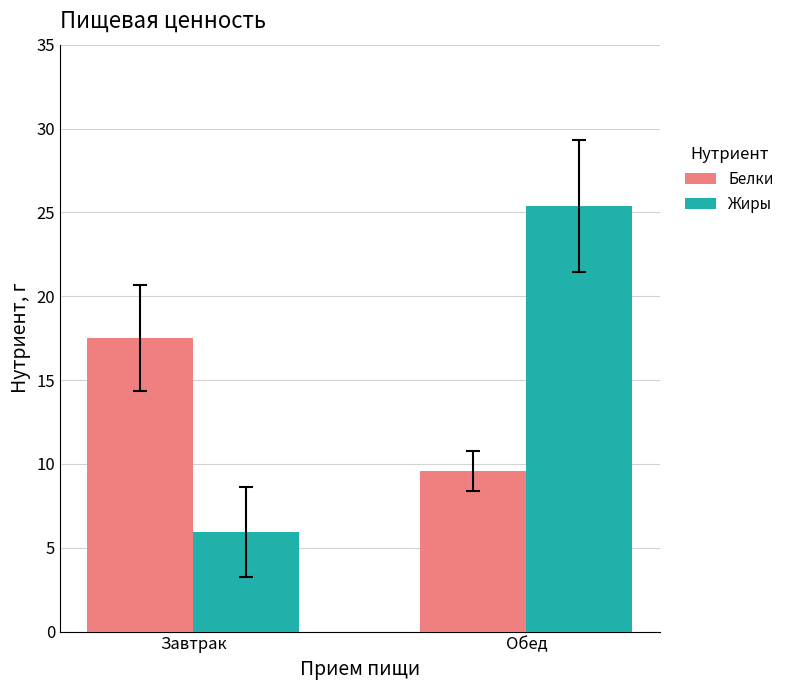

How many data points in Жиры are less than 25?

1